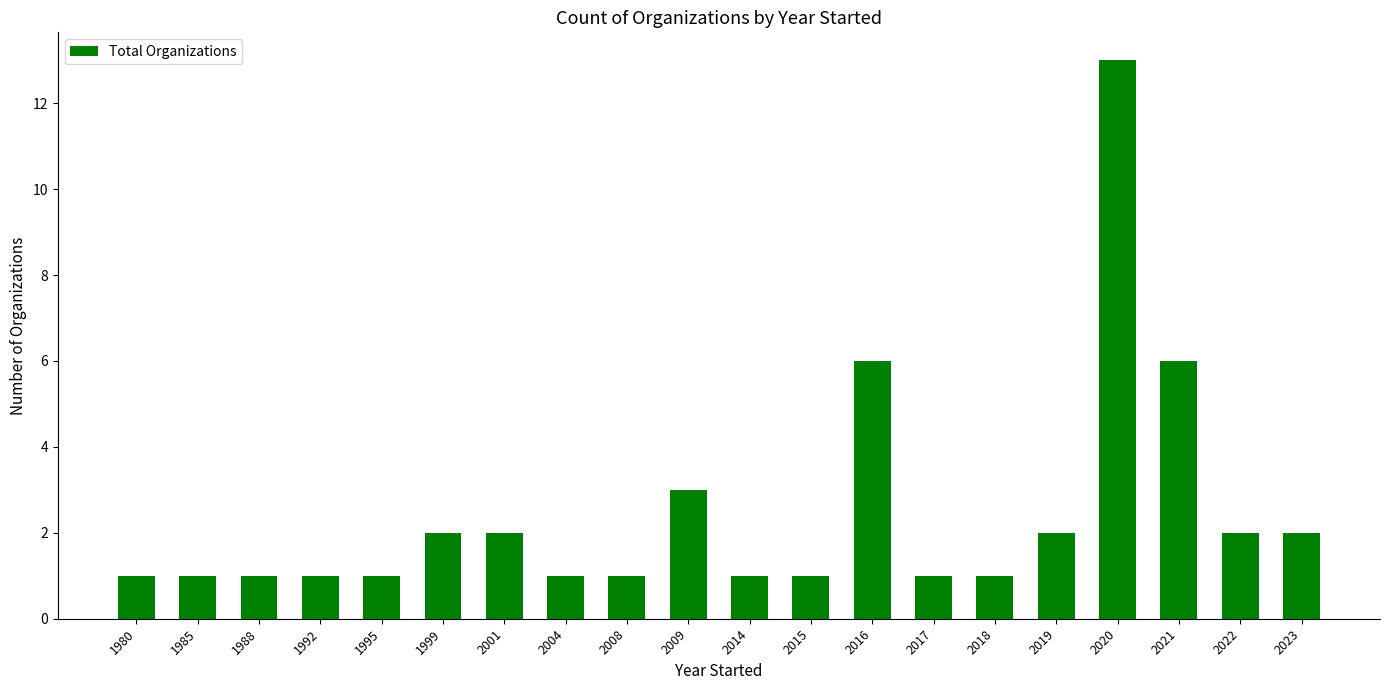

How many series are shown in this chart?

1